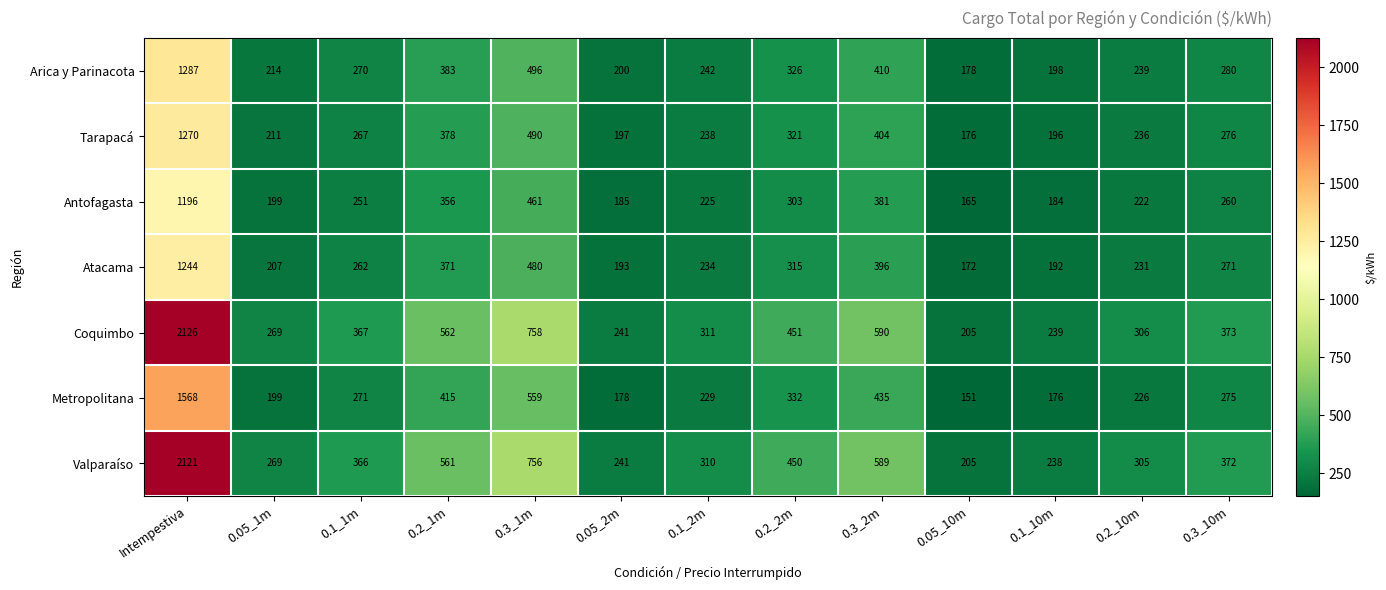

Which series has the widest spread of values?

Coquimbo